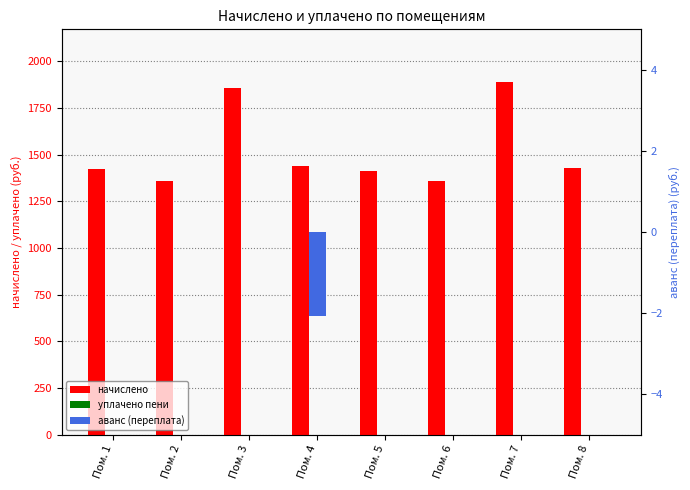

Where is аванс (переплата) nearest to the value -1?

Пом. 1